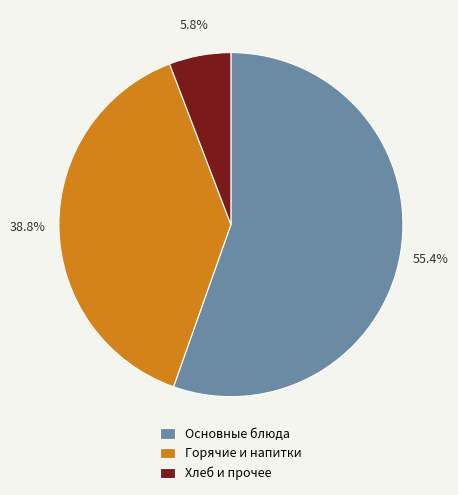

Which has a higher value, Хлеб и прочее or Горячие и напитки?

Горячие и напитки